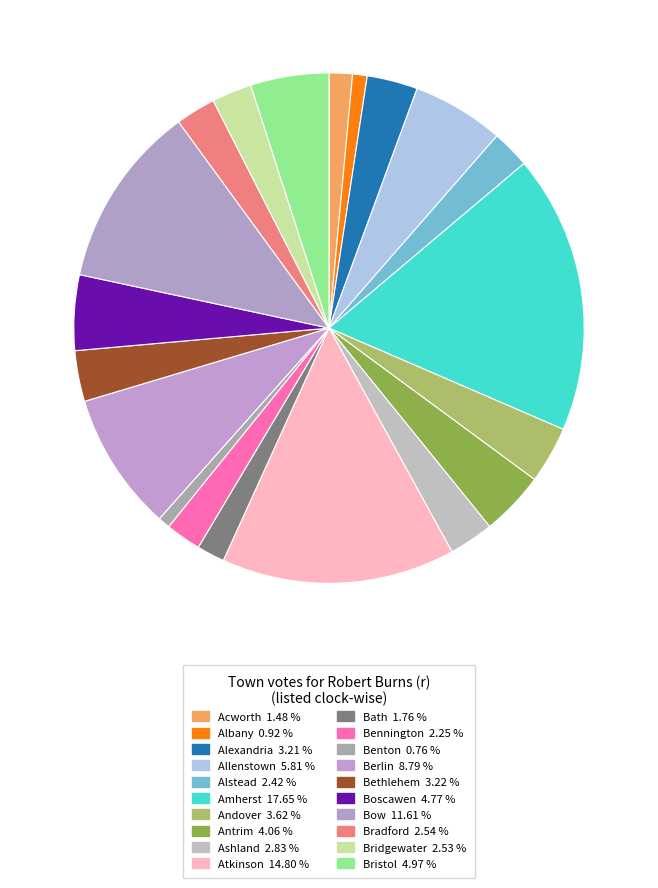

How many slices are in this pie chart?

20